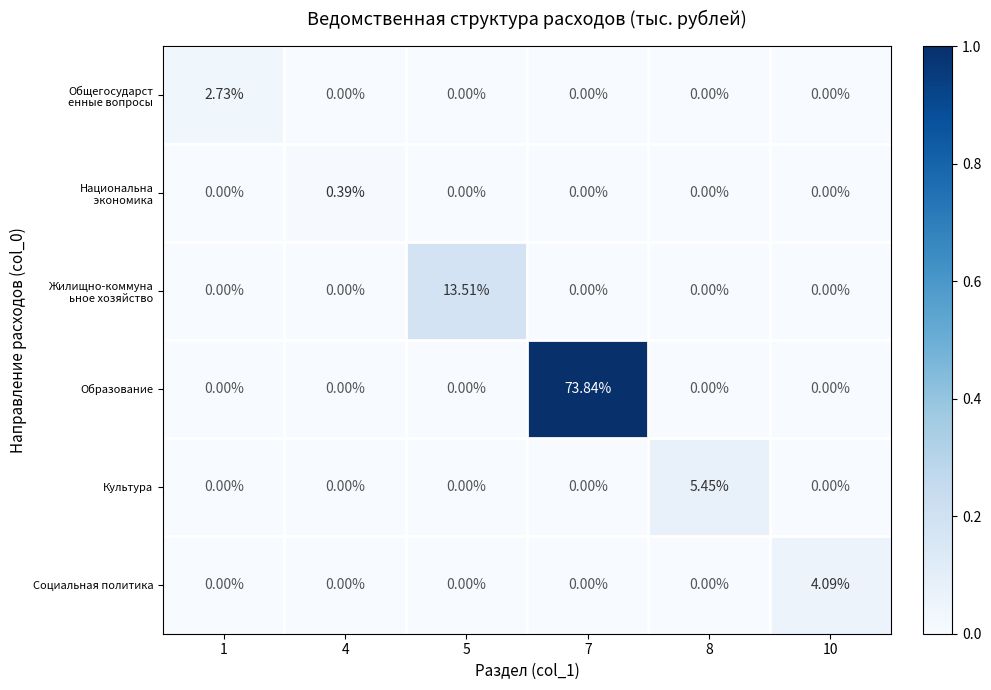

Which series has the largest total across all categories?

Образование